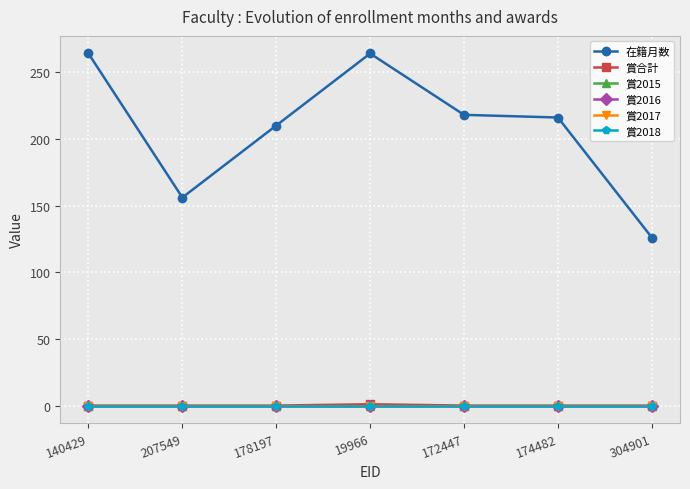

True or false: 賞2018 and 賞2015 cross at least once.

False